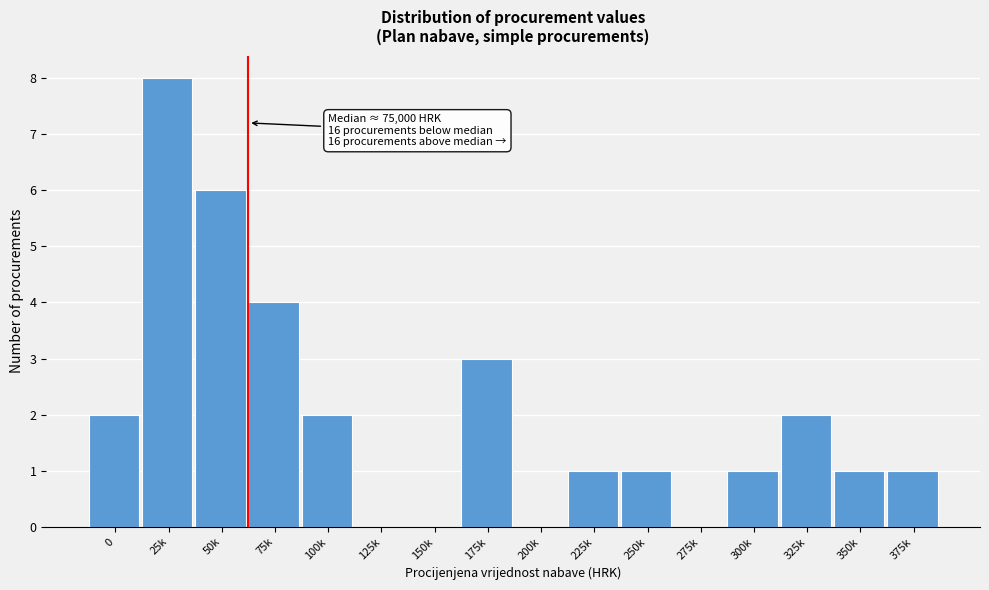

Reading left to right, transcribe all the data shown in this chart.

0=2	25k=8	50k=6	75k=4	100k=2	125k=0	150k=0	175k=3	200k=0	225k=1	250k=1	275k=0	300k=1	325k=2	350k=1	375k=1